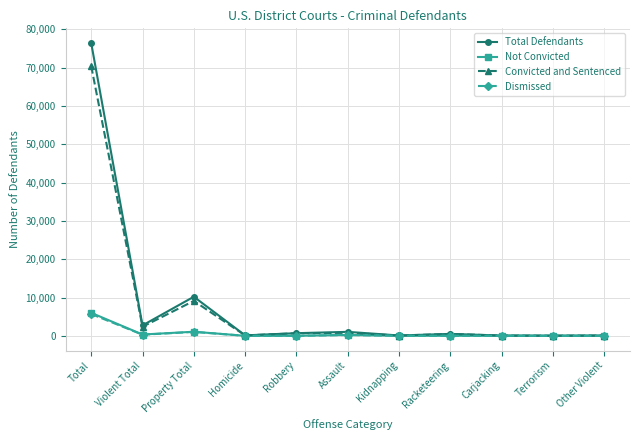

At which category is the sum across all series the highest?

Total